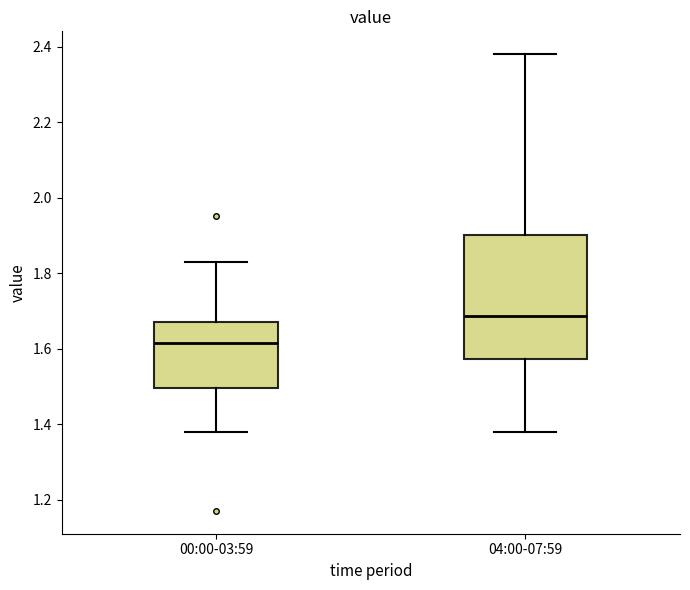

Where does the upper whisker of the box for 00:00-03:59 end on the y-axis? The values are not printed on the chart, so give them approximately, as read against the axis.

1.84